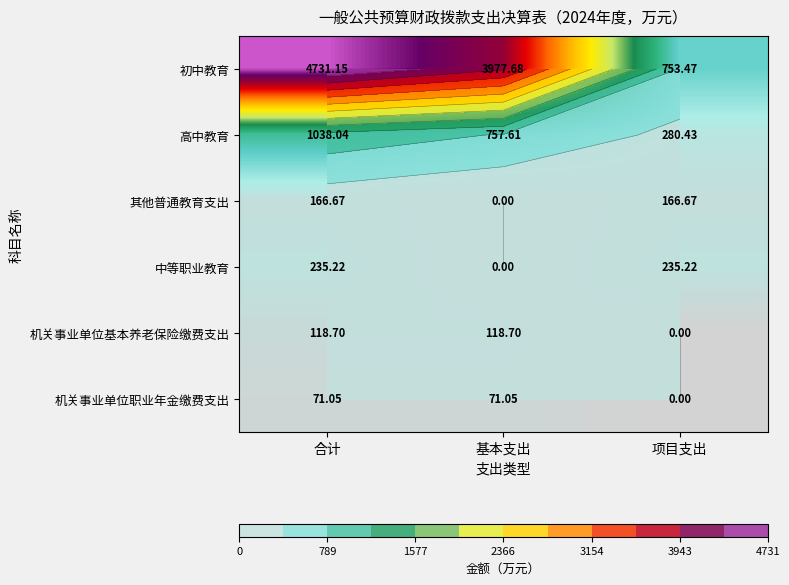

Between 项目支出 and 基本支出, which is larger?

基本支出